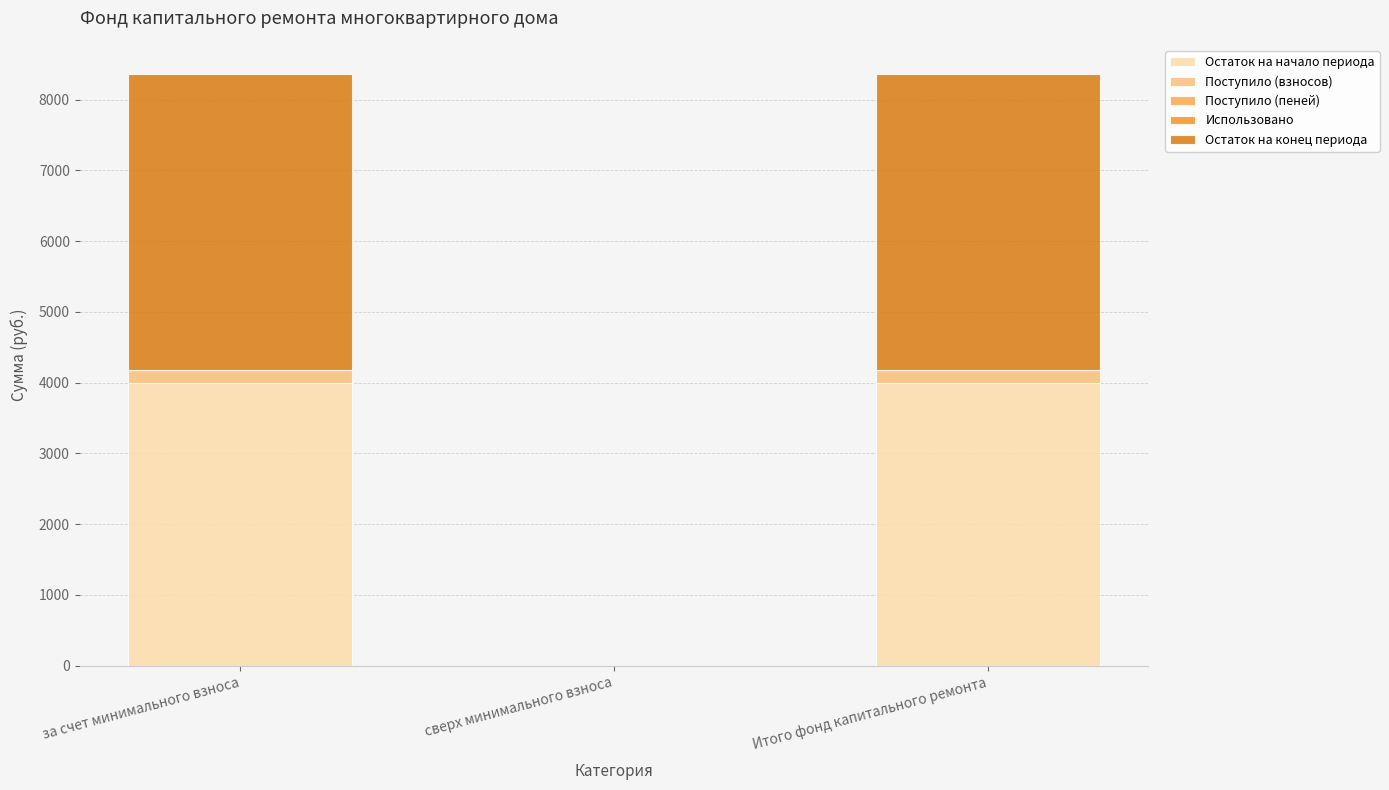

How many series are shown in this chart?

4